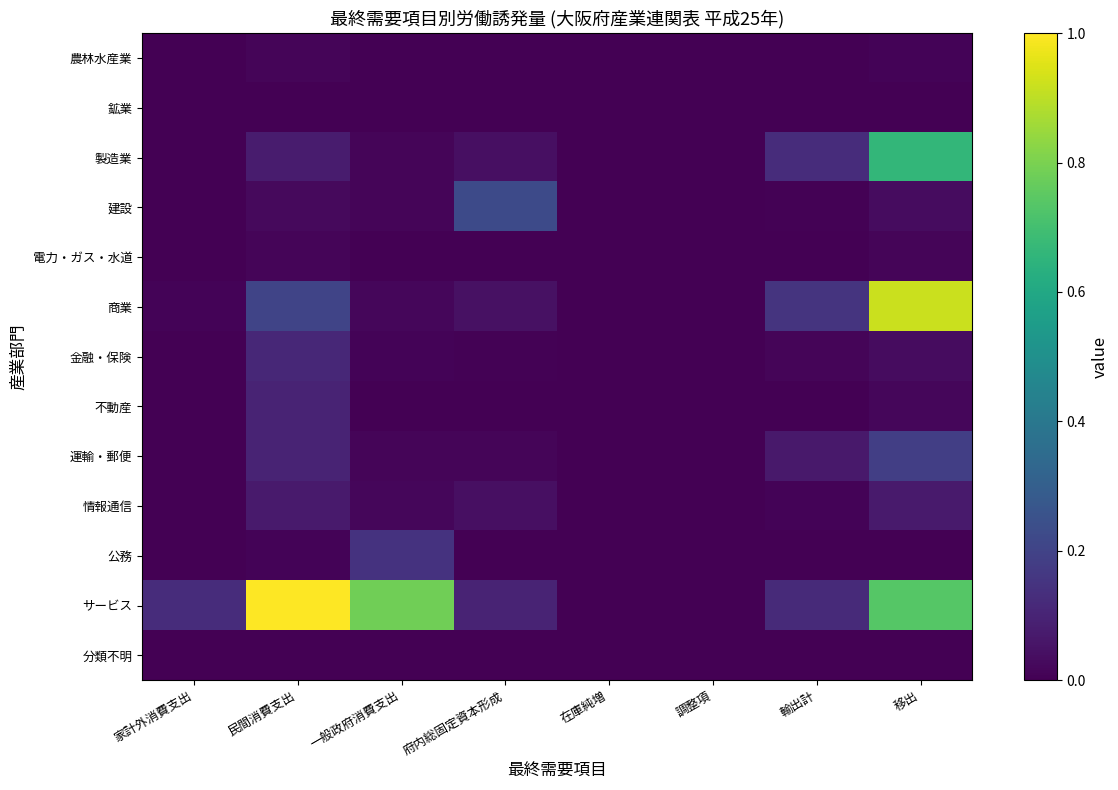

Reading right to left, extract all data points from this chart.

農林水産業: 移出=0.0	輸出計=0.0	調整項=0.0	在庫純増=0.0	府内総固定資本形成=0.0	一般政府消費支出=0.0	民間消費支出=0.0	家計外消費支出=0.0
鉱業: 移出=0.0	輸出計=0.0	調整項=0.0	在庫純増=0.0	府内総固定資本形成=0.0	一般政府消費支出=0.0	民間消費支出=0.0	家計外消費支出=0.0
製造業: 移出=0.7	輸出計=0.1	調整項=0.0	在庫純増=0.0	府内総固定資本形成=0.0	一般政府消費支出=0.0	民間消費支出=0.1	家計外消費支出=0.0
建設: 移出=0.0	輸出計=0.0	調整項=0.0	在庫純増=0.0	府内総固定資本形成=0.2	一般政府消費支出=0.0	民間消費支出=0.0	家計外消費支出=0.0
電力・ガス・水道: 移出=0.0	輸出計=0.0	調整項=0.0	在庫純増=0.0	府内総固定資本形成=0.0	一般政府消費支出=0.0	民間消費支出=0.0	家計外消費支出=0.0
商業: 移出=0.9	輸出計=0.1	調整項=0.0	在庫純増=0.0	府内総固定資本形成=0.0	一般政府消費支出=0.0	民間消費支出=0.2	家計外消費支出=0.0
金融・保険: 移出=0.0	輸出計=0.0	調整項=0.0	在庫純増=0.0	府内総固定資本形成=0.0	一般政府消費支出=0.0	民間消費支出=0.1	家計外消費支出=0.0
不動産: 移出=0.0	輸出計=0.0	調整項=0.0	在庫純増=0.0	府内総固定資本形成=0.0	一般政府消費支出=0.0	民間消費支出=0.1	家計外消費支出=0.0
運輸・郵便: 移出=0.2	輸出計=0.1	調整項=0.0	在庫純増=0.0	府内総固定資本形成=0.0	一般政府消費支出=0.0	民間消費支出=0.1	家計外消費支出=0.0
情報通信: 移出=0.1	輸出計=0.0	調整項=0.0	在庫純増=0.0	府内総固定資本形成=0.0	一般政府消費支出=0.0	民間消費支出=0.1	家計外消費支出=0.0
公務: 移出=0.0	輸出計=0.0	調整項=0.0	在庫純増=0.0	府内総固定資本形成=0.0	一般政府消費支出=0.1	民間消費支出=0.0	家計外消費支出=0.0
サービス: 移出=0.7	輸出計=0.1	調整項=0.0	在庫純増=0.0	府内総固定資本形成=0.1	一般政府消費支出=0.8	民間消費支出=1.0	家計外消費支出=0.1
分類不明: 移出=0.0	輸出計=0.0	調整項=0.0	在庫純増=0.0	府内総固定資本形成=0.0	一般政府消費支出=0.0	民間消費支出=0.0	家計外消費支出=0.0